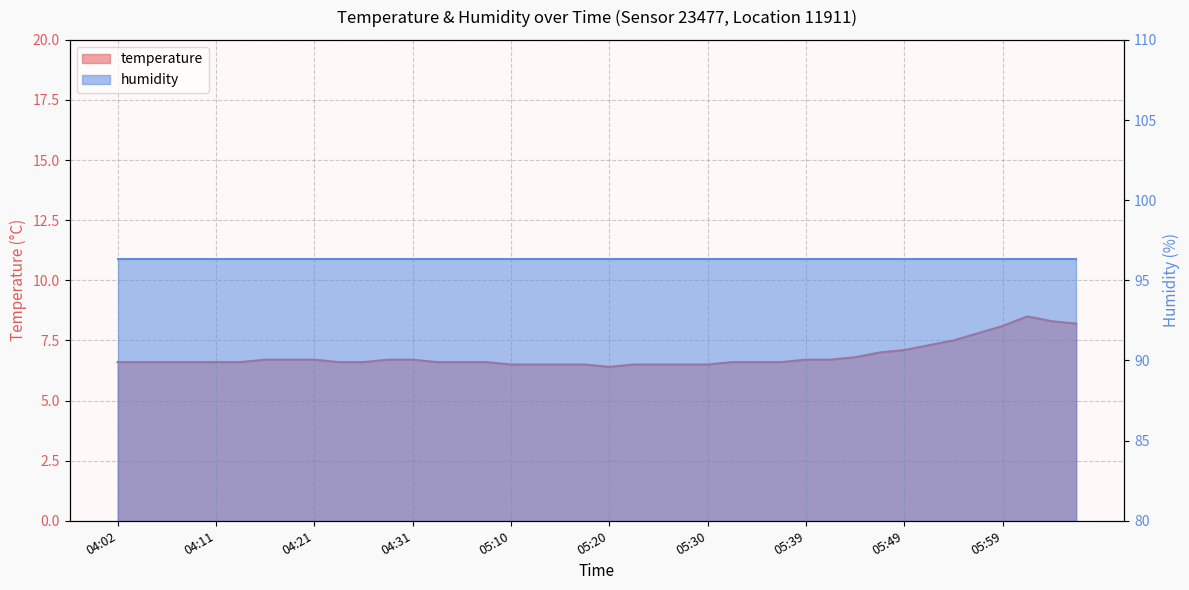

What is the ratio of the value at 04:09 to the value at 05:49?

0.9